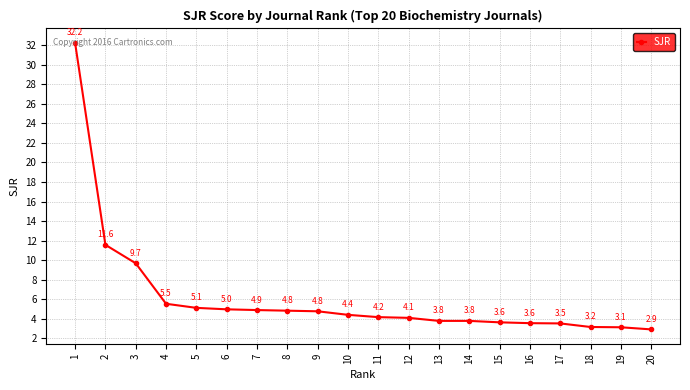

The value at 8 is 1.9. True or false?

False